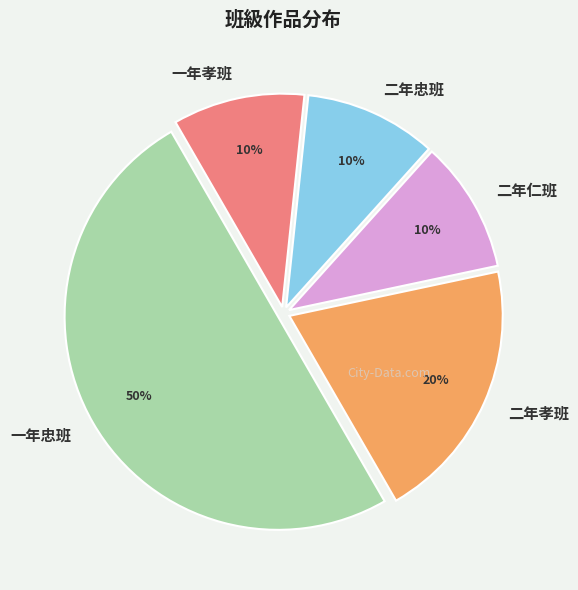

What percentage is the 一年孝班 slice, to the nearest percent?

10%